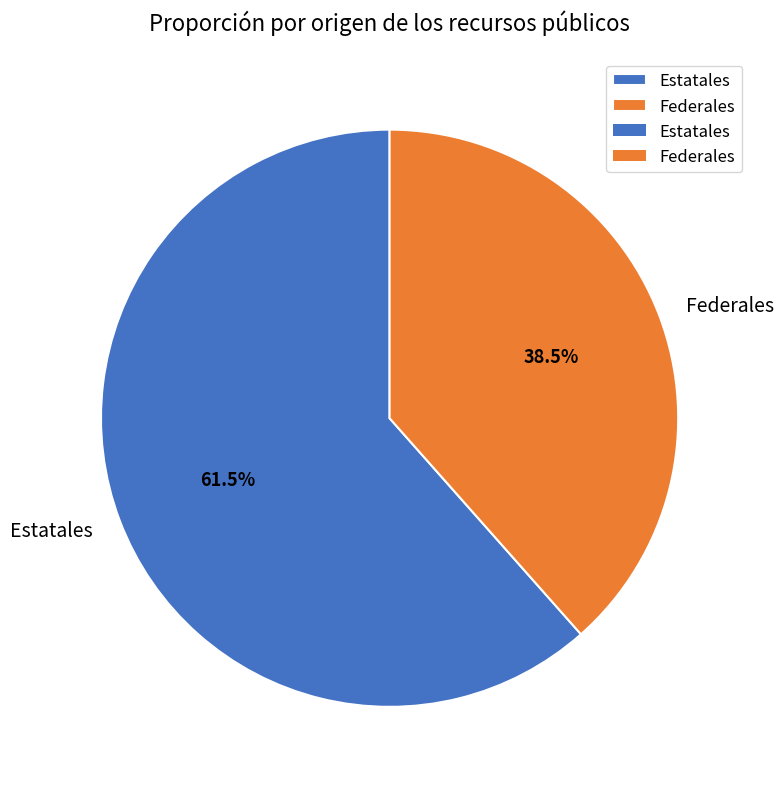

How many slices are in this pie chart?

2